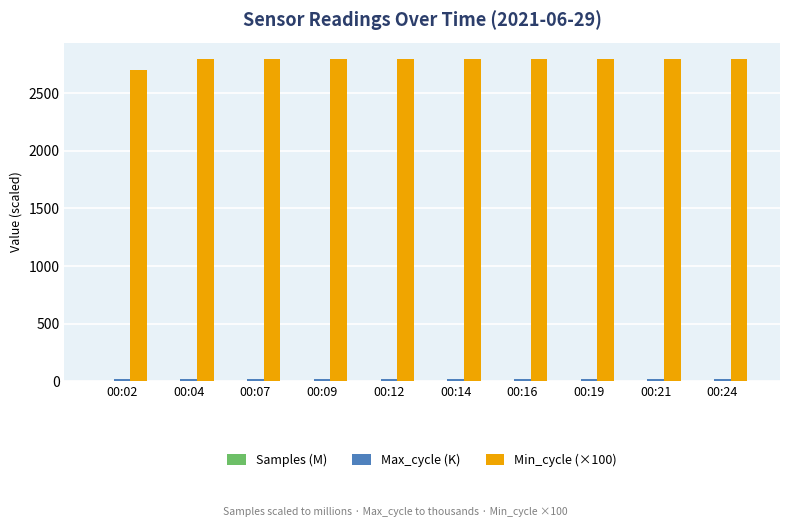

Are the bars grouped side by side (vs. stacked)?

Yes